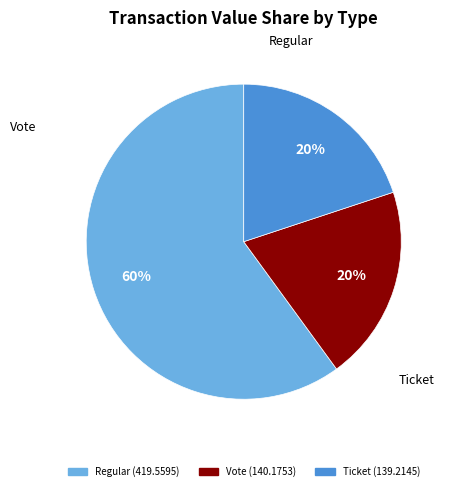

To the nearest percent, what is the average slice percentage?

33%